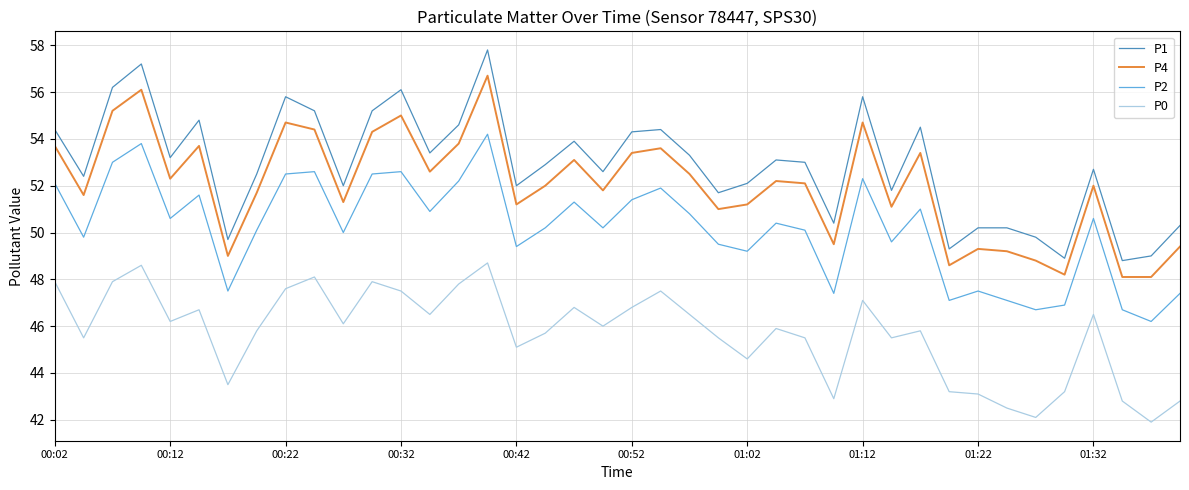

Which series has the largest total across all categories?

P1